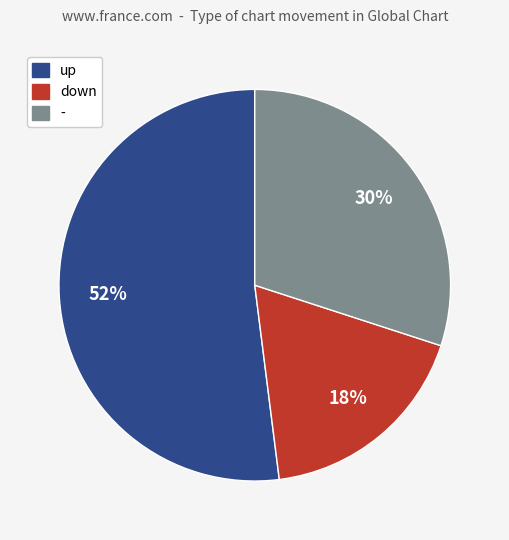

Rank the categories by value from highest to lowest.

up, -, down